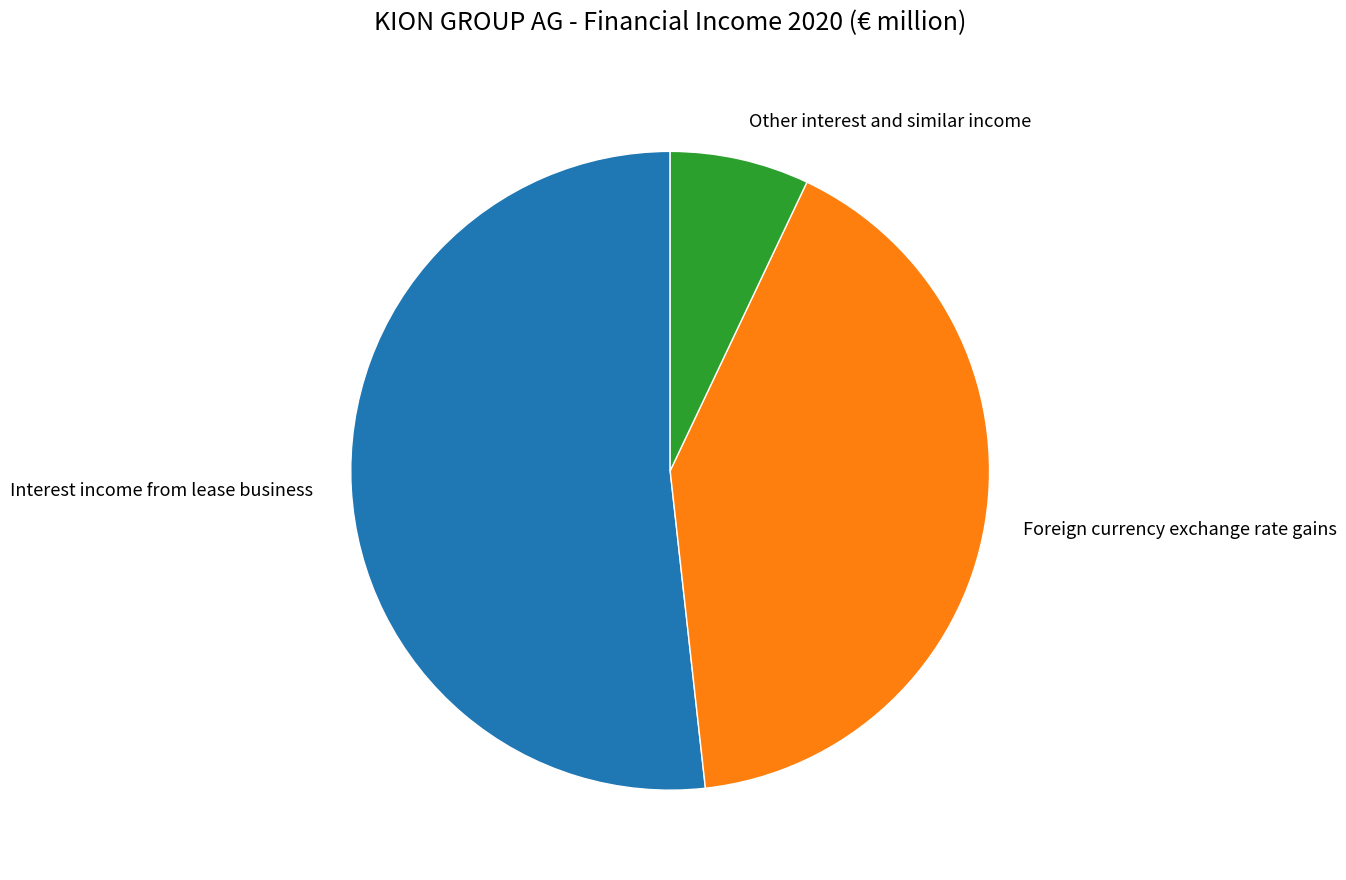

Between Other interest and similar income and Foreign currency exchange rate gains, which is larger?

Foreign currency exchange rate gains